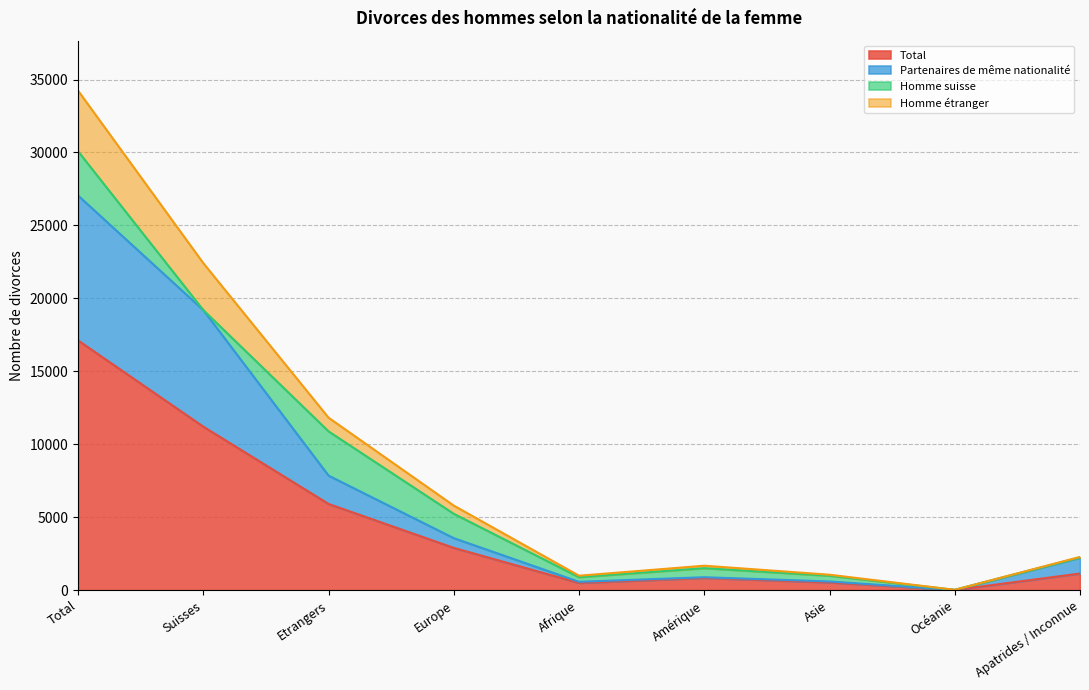

Which label corresponds to the largest value in the chart?

Total